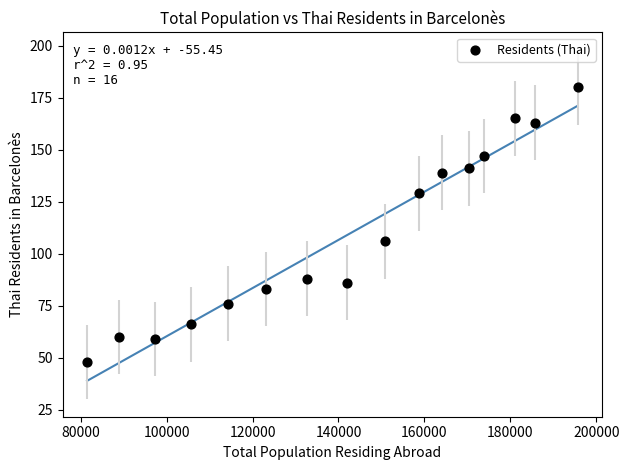

What Y value in the scatter plot is closest to 114?

106